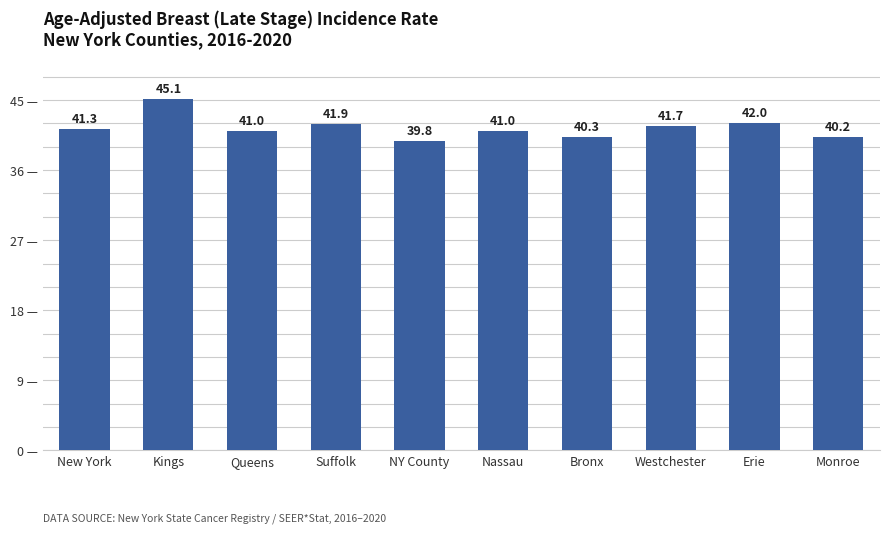

What is the difference between the second highest and second lowest values?

1.8